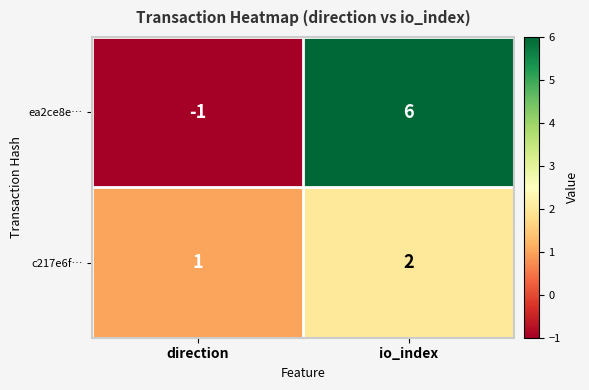

Which series has the widest spread of values?

ea2ce8e…